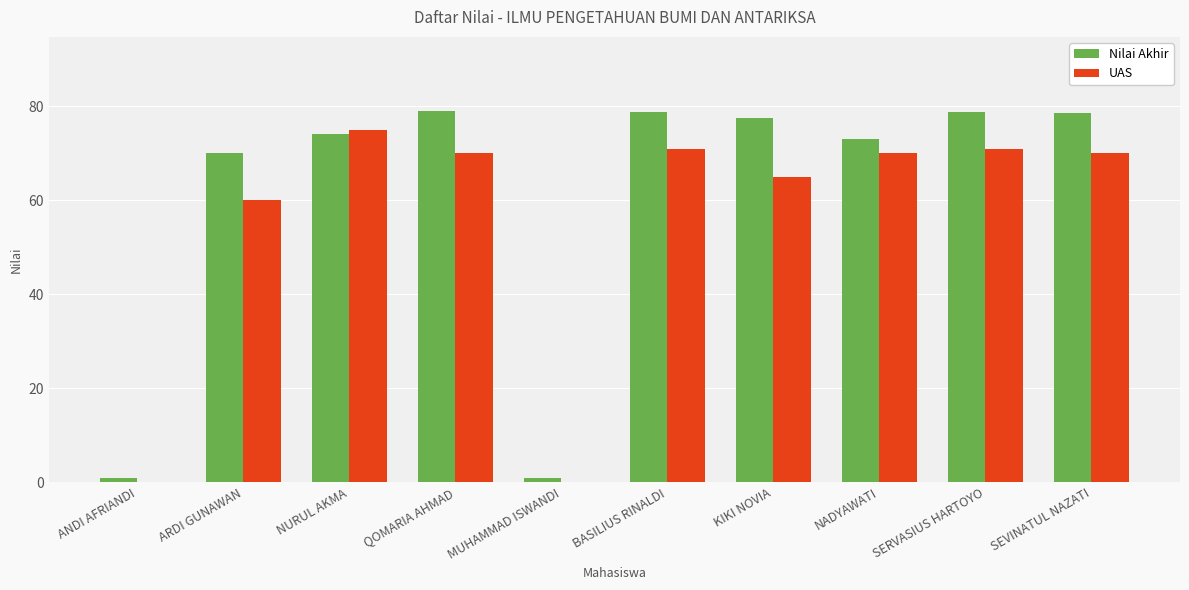

What is the sum of the UAS values at ARDI GUNAWAN and SEVINATUL NAZATI?

130.0